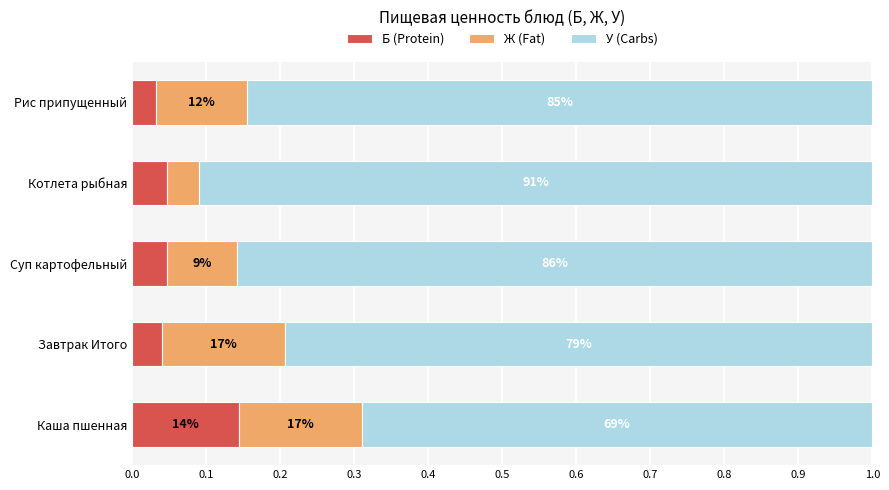

What are all the series names shown in the legend?

Б (Protein), Ж (Fat), У (Carbs)